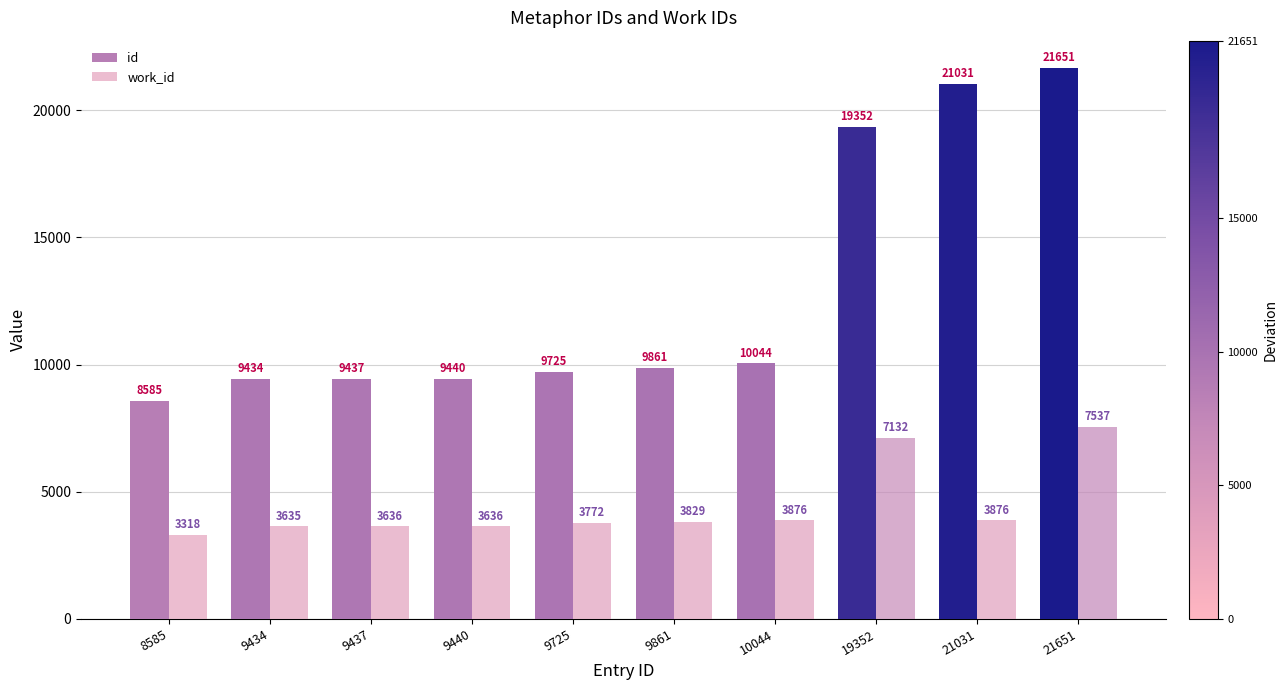

What is the difference between the maximum and minimum values in the work_id series?

4219